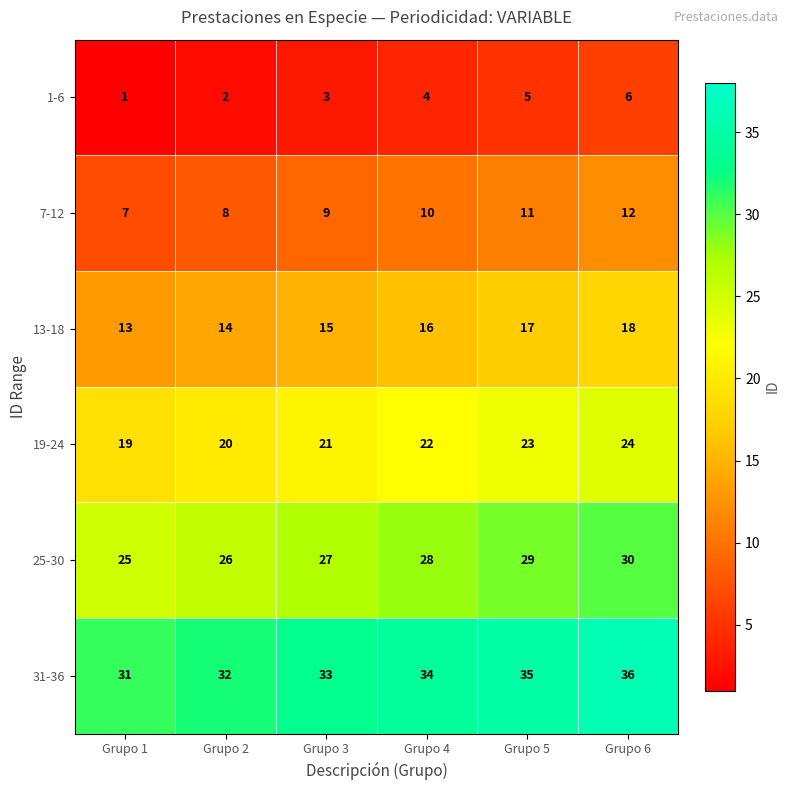

Rank the series by their average value, from highest to lowest.

31-36, 25-30, 19-24, 13-18, 7-12, 1-6